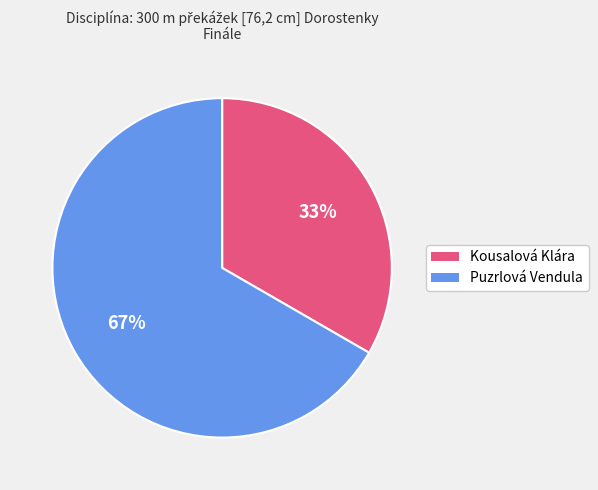

Rank the categories by value from lowest to highest.

Kousalová Klára, Puzrlová Vendula